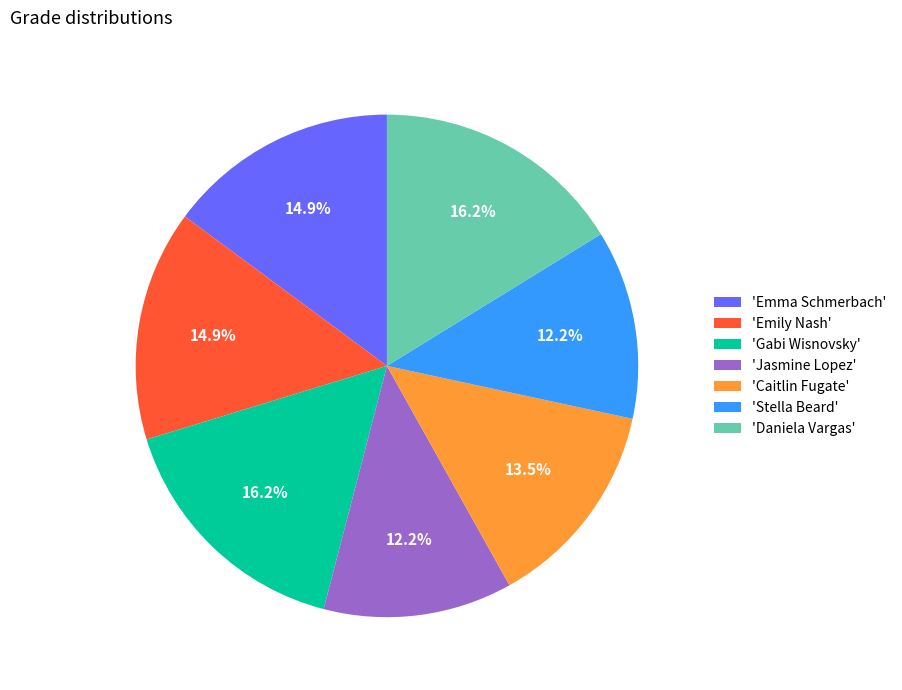

Approximately how many times larger is the value at 'Emily Nash' compared to 'Emma Schmerbach'?

1.0